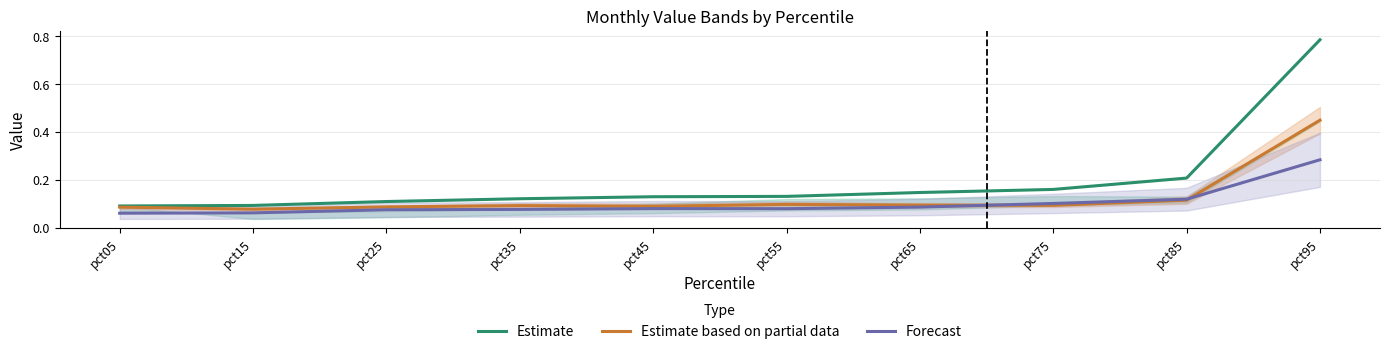

The Estimate series shows 0.1 at pct15. True or false?

True